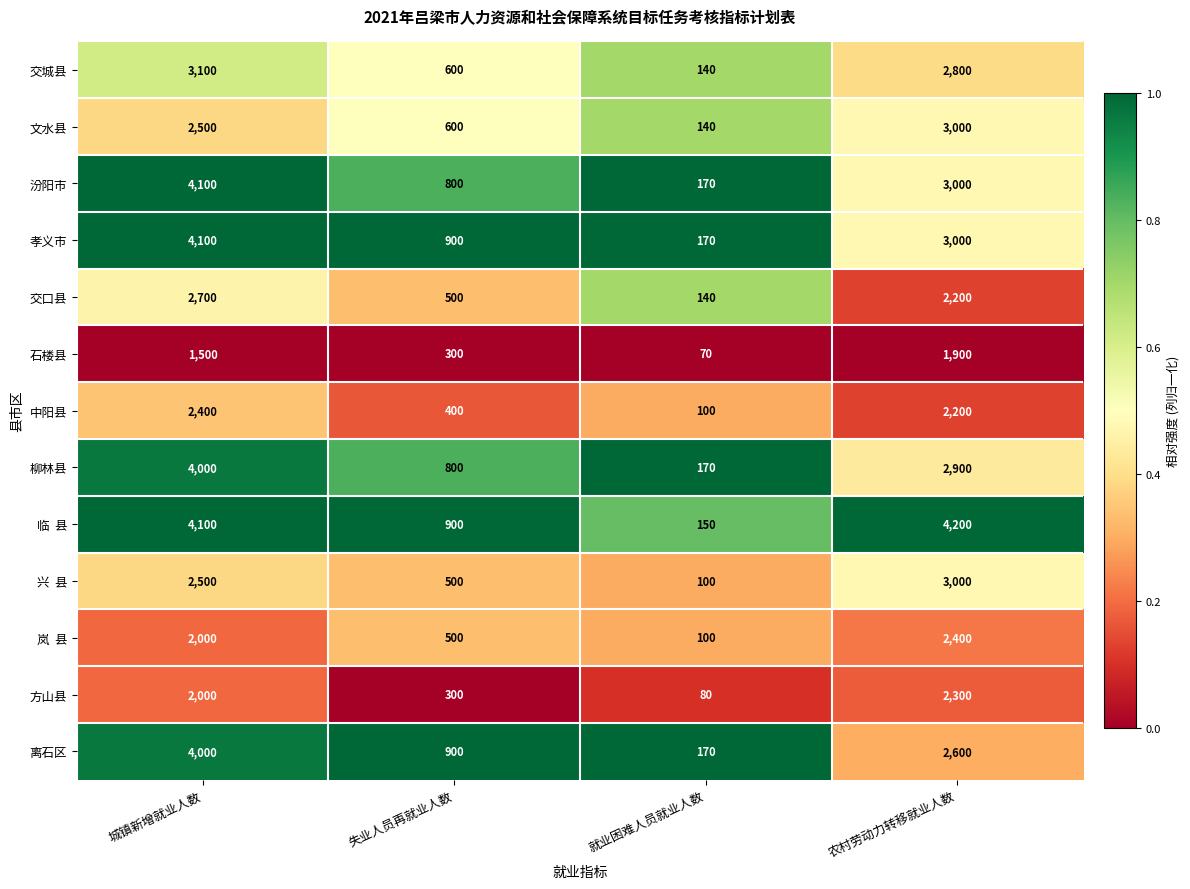

True or false: 汾阳市 has a value of 4100 at 城镇新增就业人数.

True